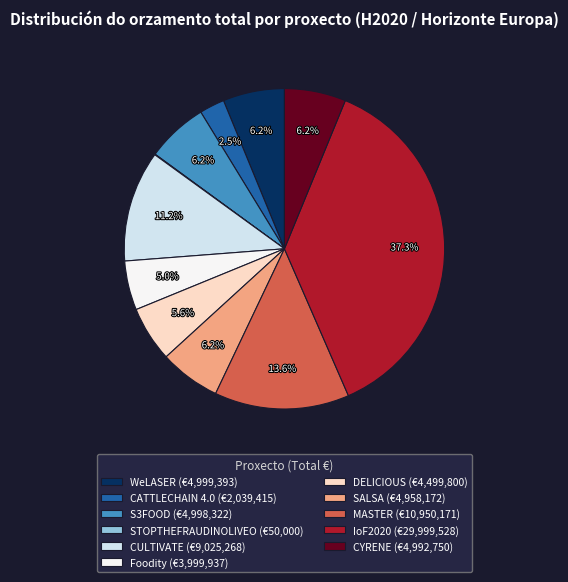

What portion of the pie excludes WeLASER?

93.8%